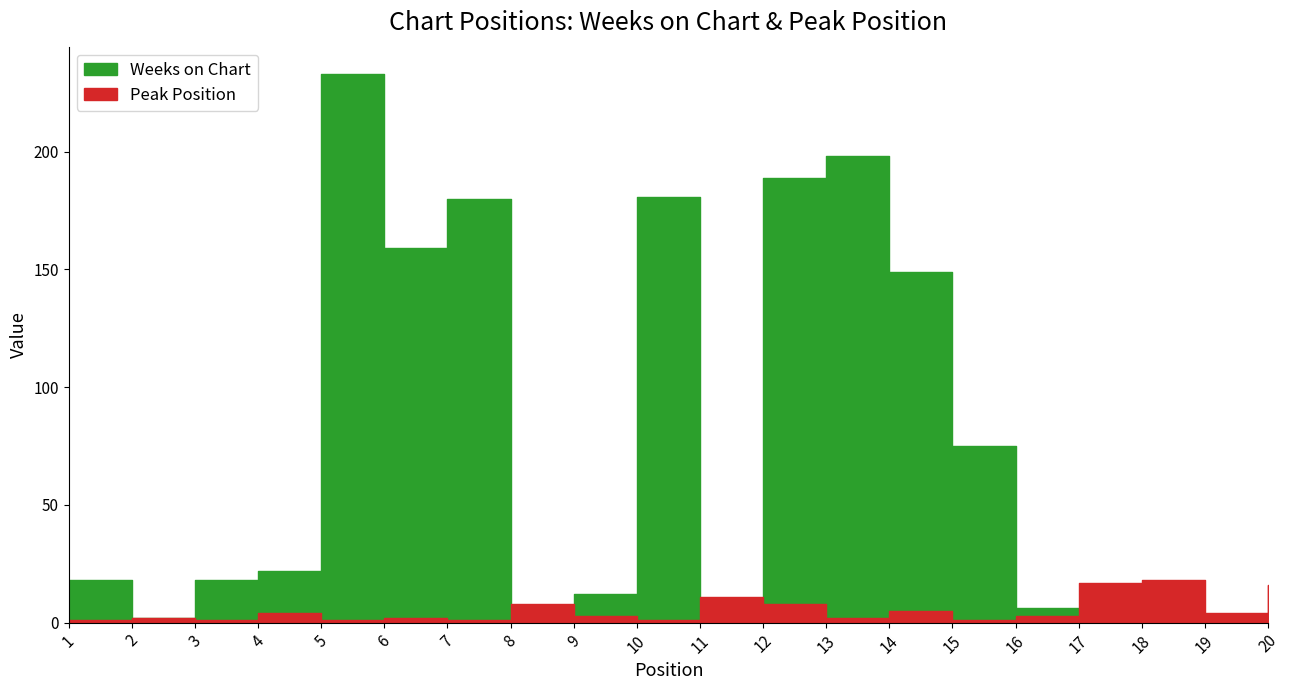

What is the value of the Peak Position point at the 14th from the left?

5